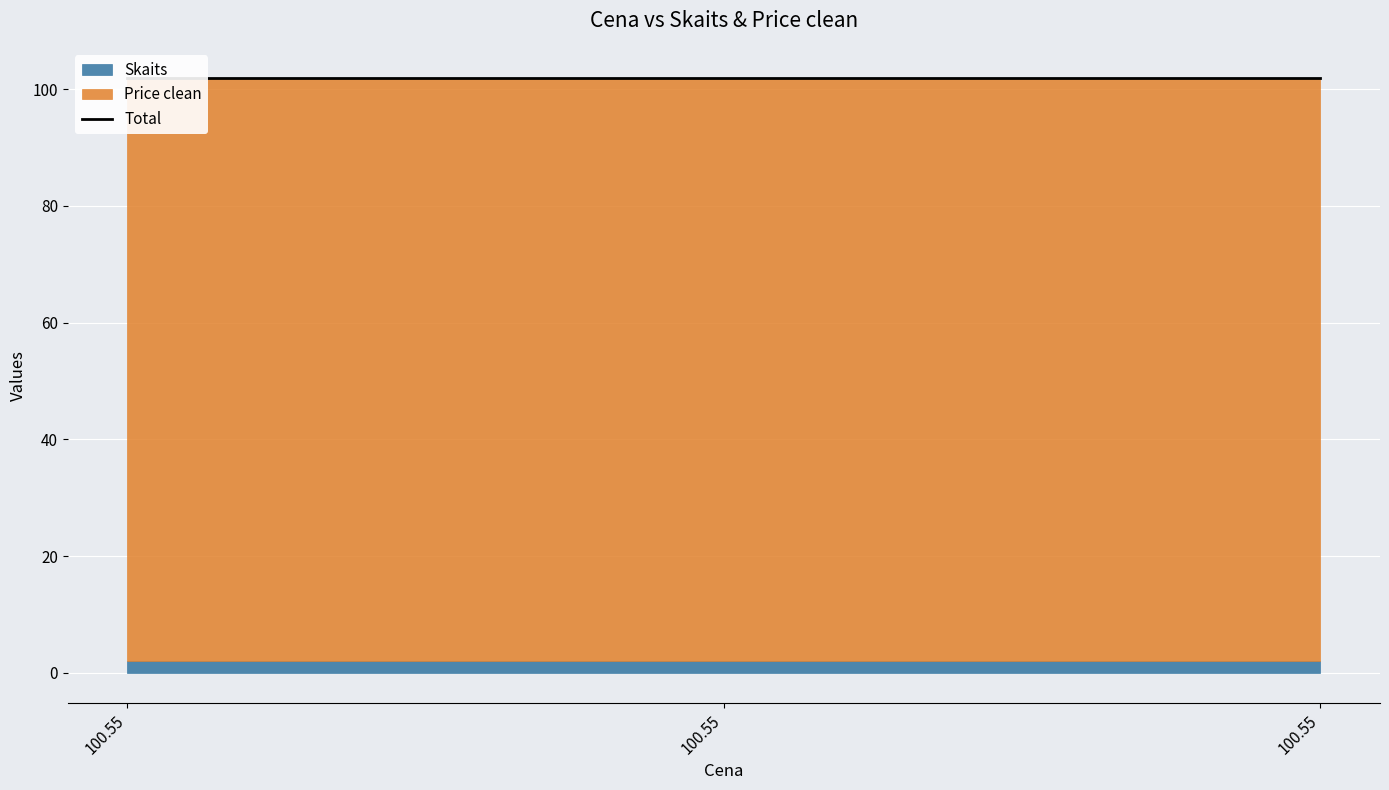

Is the value of Skaits at 10:57:05 greater than the value of Price clean at 10:57:05?

No